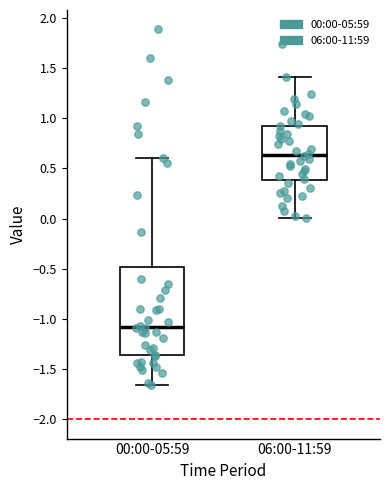

Where does the upper whisker of the box for 00:00-05:59 end on the y-axis? The values are not printed on the chart, so give them approximately, as read against the axis.

0.60